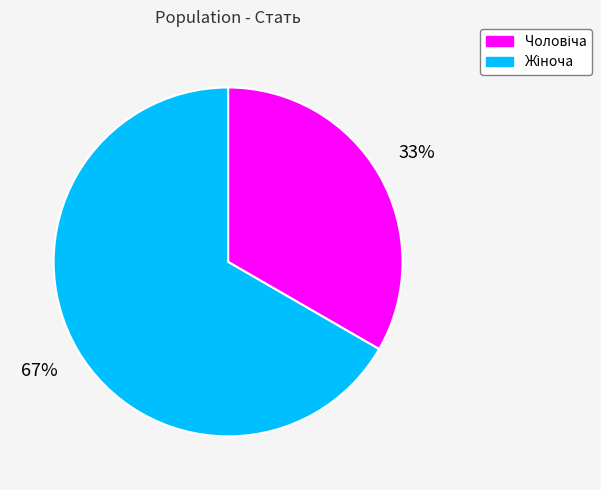

To the nearest percent, what is the average slice percentage?

50%